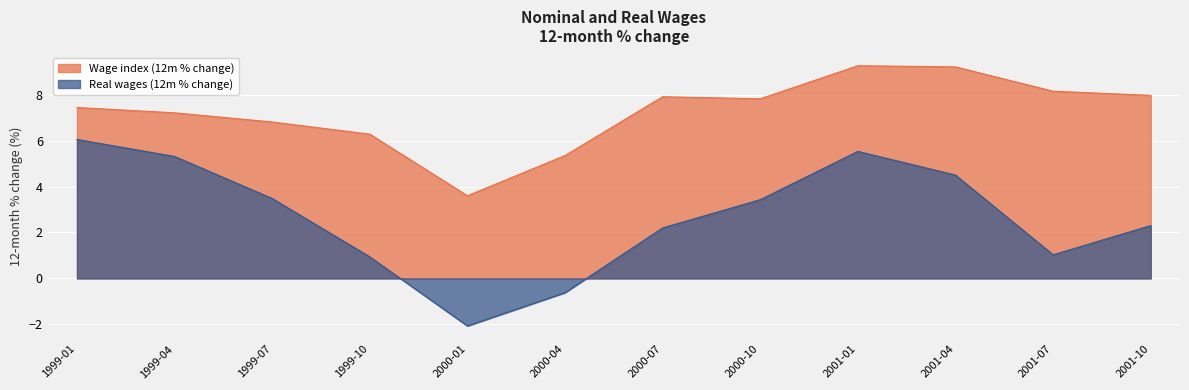

Reading left to right, list all the values displayed in this chart.

Wage index (12m % change): 1999-01=7.4	1999-04=7.2	1999-07=6.8	1999-10=6.3	2000-01=3.6	2000-04=5.3	2000-07=7.9	2000-10=7.8	2001-01=9.3	2001-04=9.2	2001-07=8.2	2001-10=8.0
Real wages (12m % change): 1999-01=6.0	1999-04=5.3	1999-07=3.5	1999-10=0.9	2000-01=-2.1	2000-04=-0.6	2000-07=2.2	2000-10=3.4	2001-01=5.5	2001-04=4.5	2001-07=1.0	2001-10=2.3